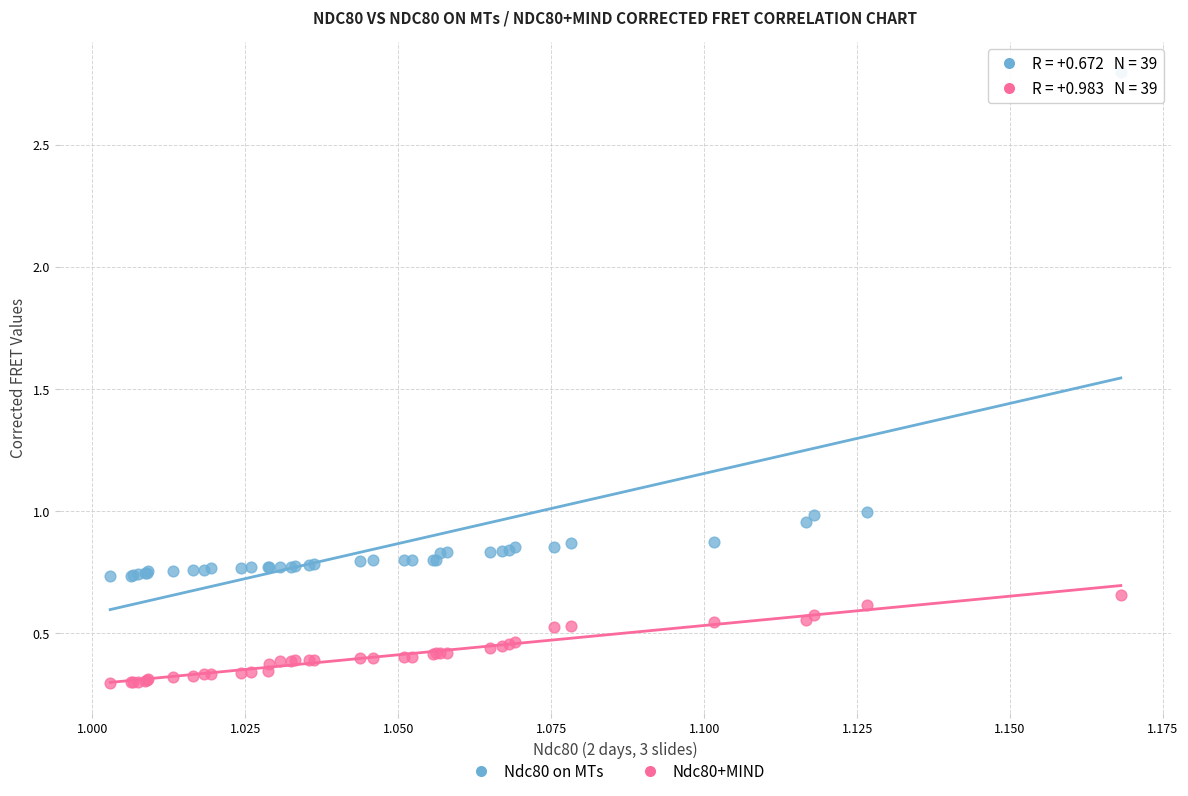

Which series reaches the maximum Y coordinate?

Ndc80 on MTs